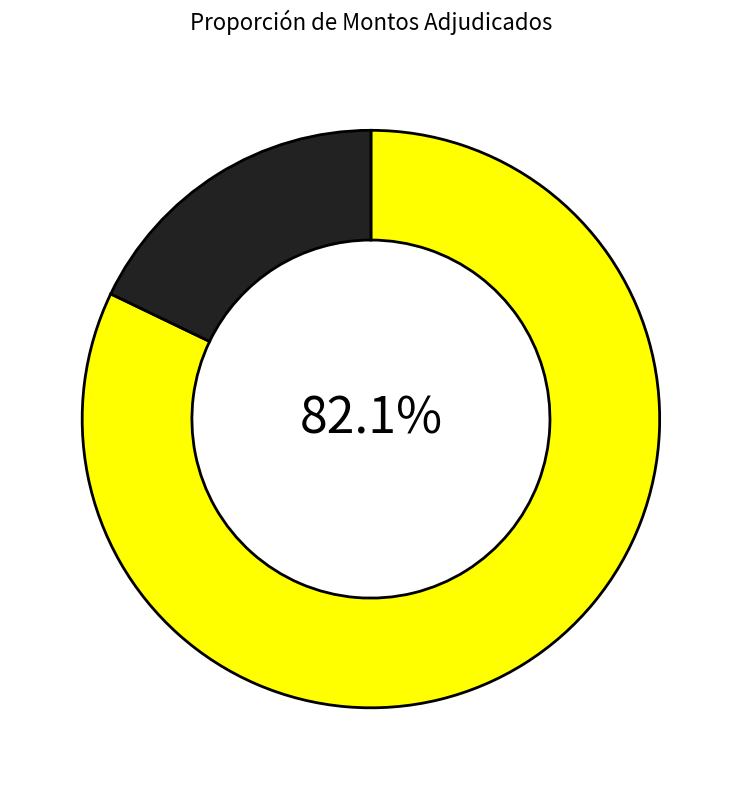

Does any single category account for the majority?

Yes